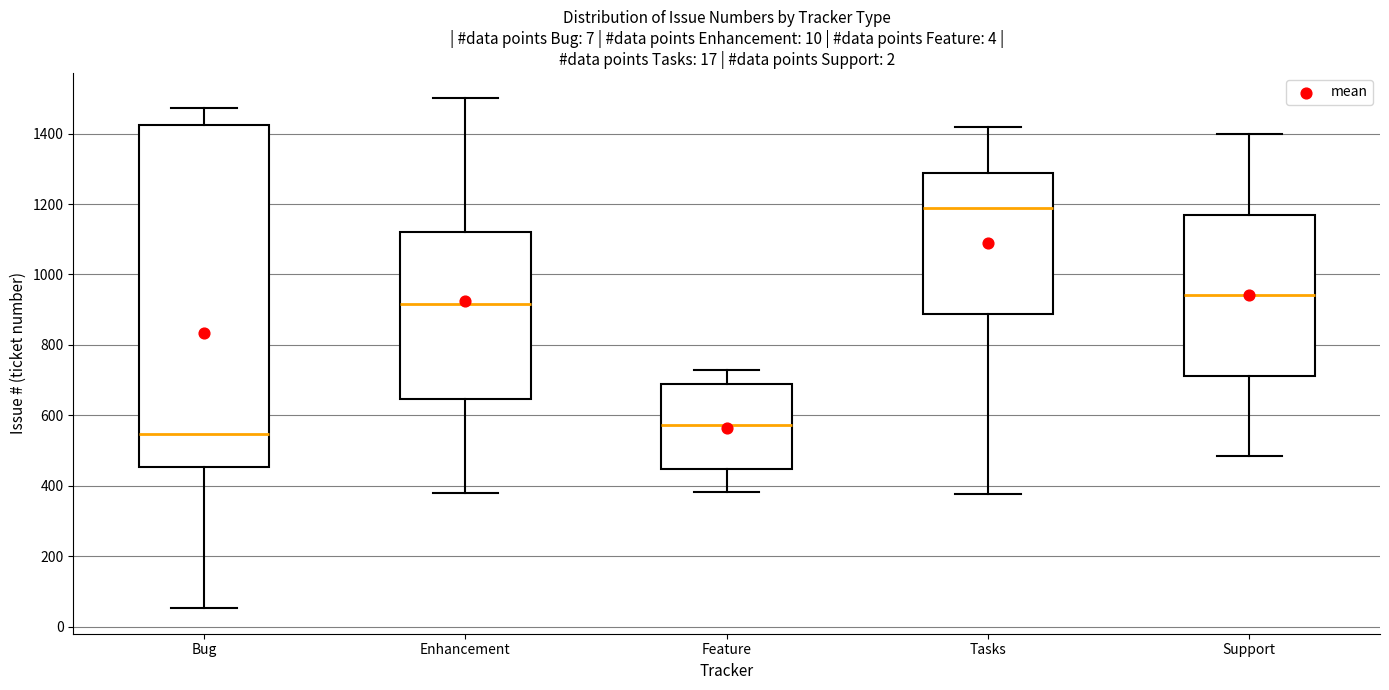

Which box is the tallest, from its lower edge to its upper edge?

Bug